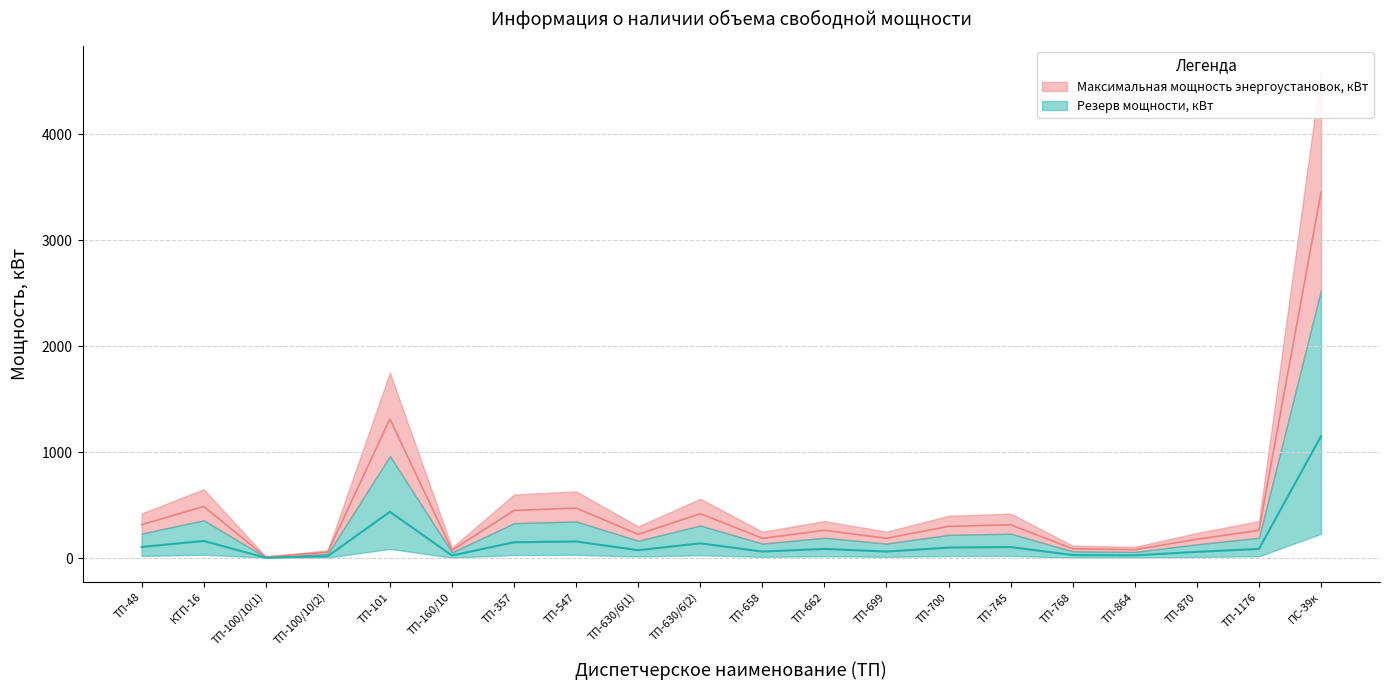

What is the maximum value shown in the chart?

3450.0